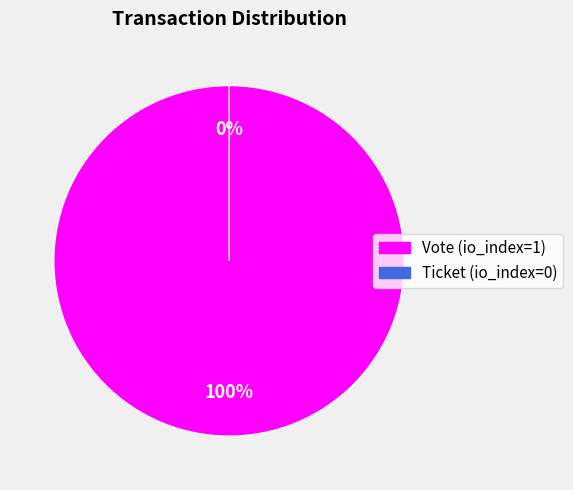

What is the total percentage of Vote (io_index=1) and Ticket (io_index=0)?

100.0%